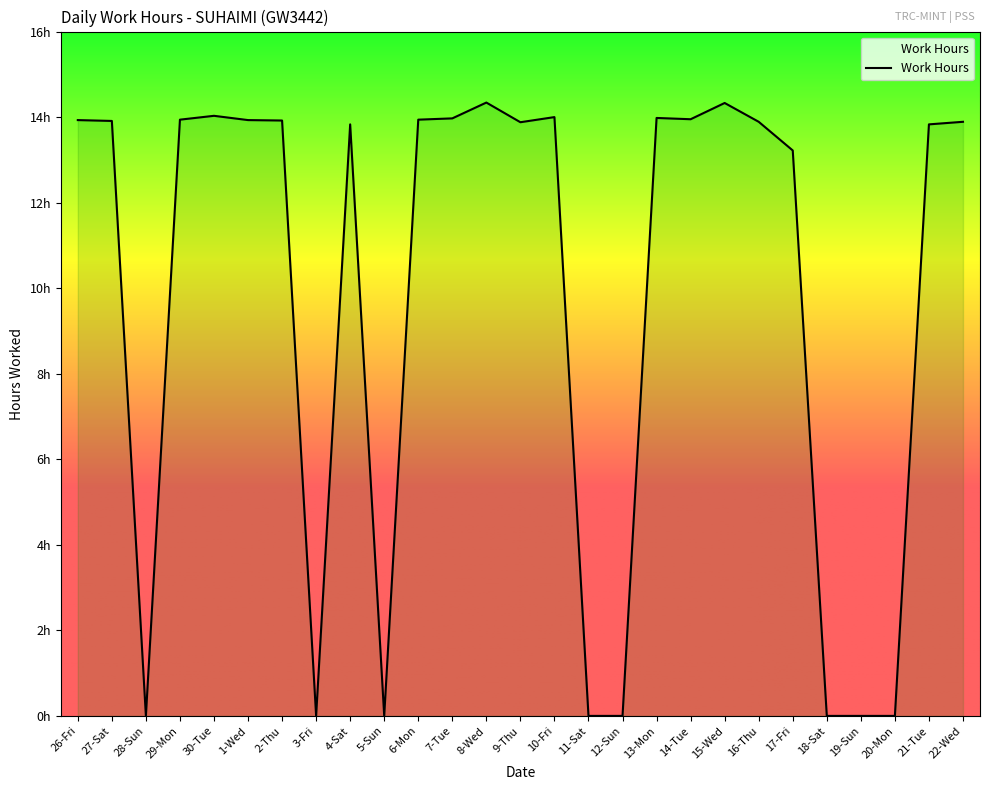

Does the chart have visible grid lines?

No